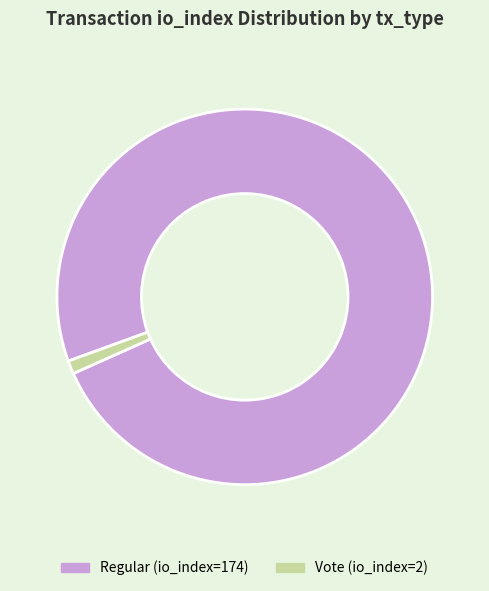

Do Vote (io_index=2) and Regular (io_index=174) together represent more than half of the pie?

Yes